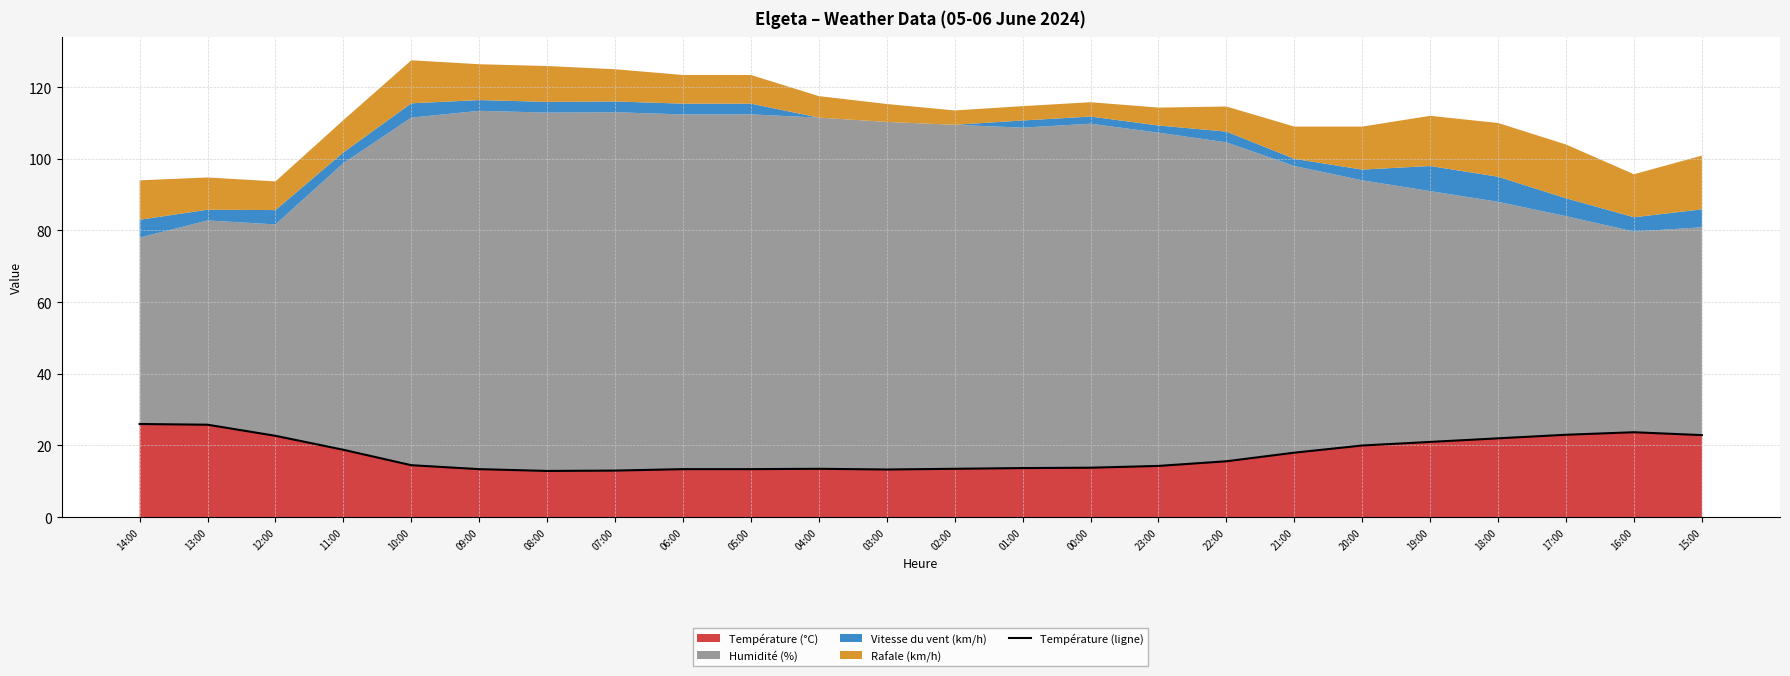

Reading left to right, extract all data points from this chart.

26.0	25.8	22.7	18.8	14.5	13.4	12.9	13.0	13.4	13.4	13.5	13.3	13.5	13.7	13.8	14.3	15.6	18.0	20.0	21.0	22.0	23.0	23.7	22.9